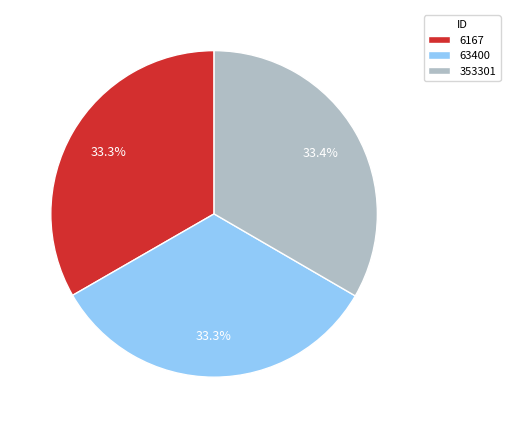

Does any single category account for the majority?

No